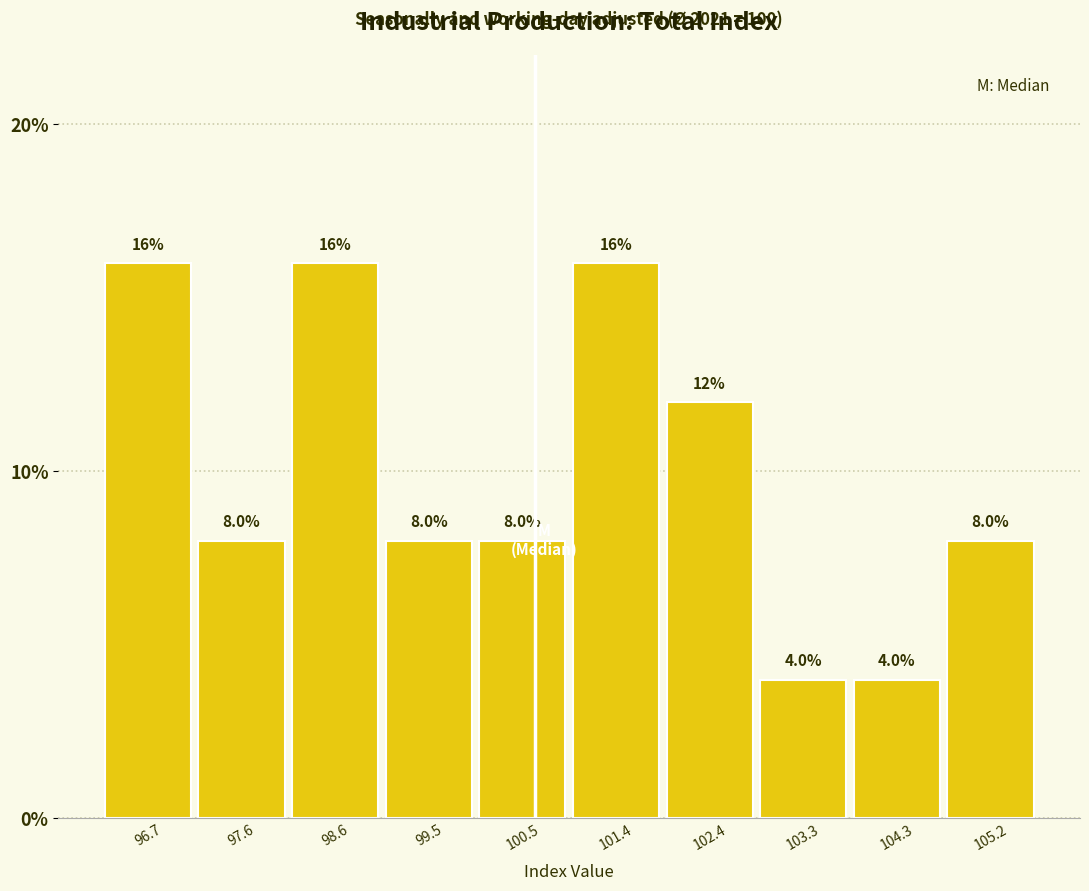

What is the height of the bar covering 99.05 to 100.00 on the x-axis? The bar edges are not printed on the chart, so give them approximately, as read against the axis.

8.0